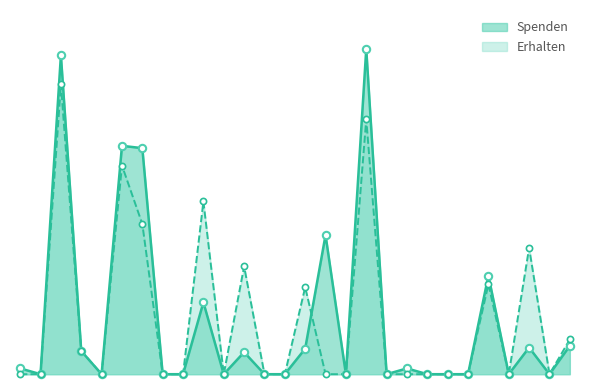

What are all the series names shown in the legend?

Spenden, Erhalten